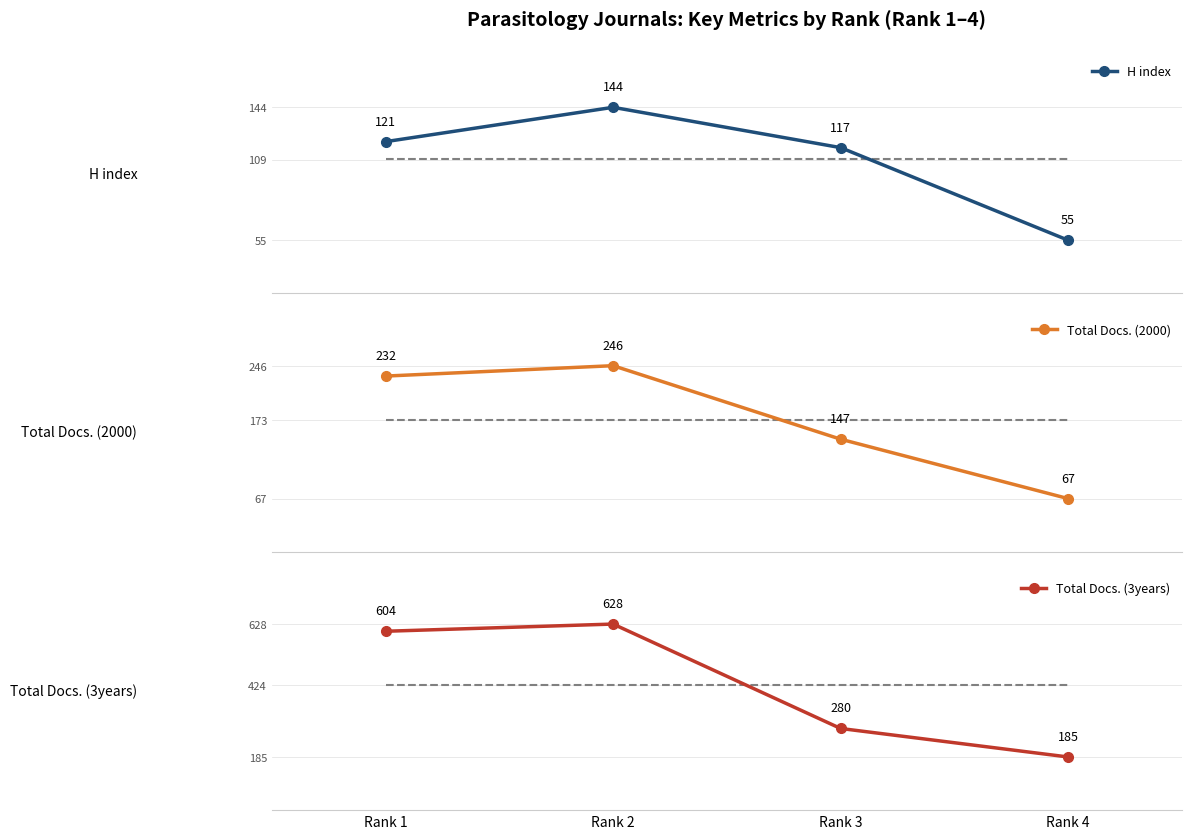

Reading left to right, list all the values displayed in this chart.

H index: 121	144	117	55
Total Docs. (2000): 232	246	147	67
Total Docs. (3years): 604	628	280	185